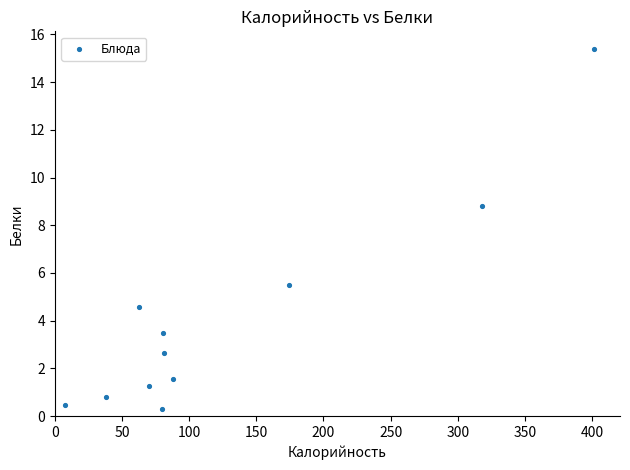

What is the average X value?

127.4